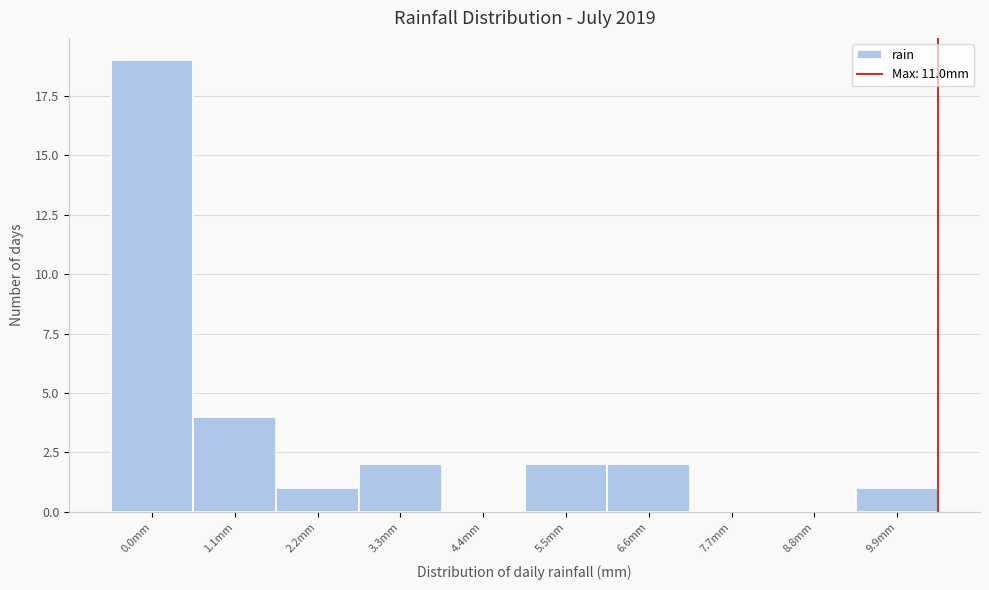

Reading right to left, list all the values displayed in this chart.

9.9mm=1	8.8mm=0	7.7mm=0	6.6mm=2	5.5mm=2	4.4mm=0	3.3mm=2	2.2mm=1	1.1mm=4	0.0mm=19